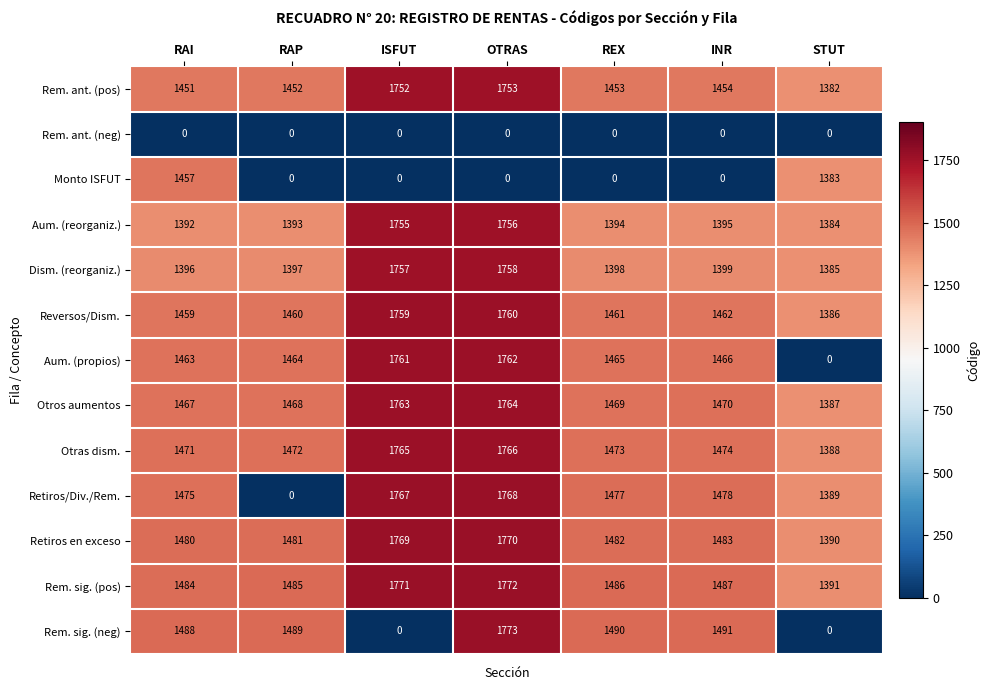

How many values in Rem. sig. (neg) are above zero?

5